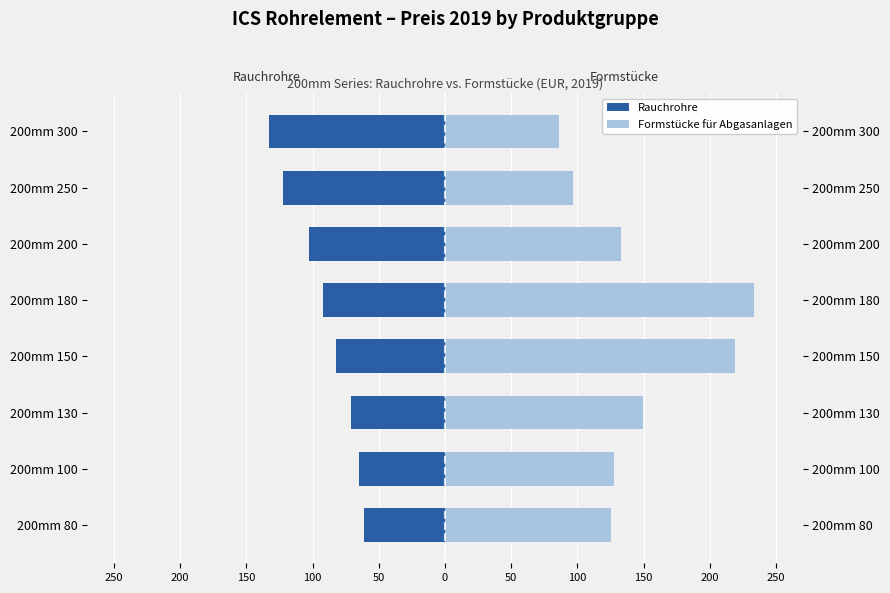

Does the chart contain any negative values?

Yes